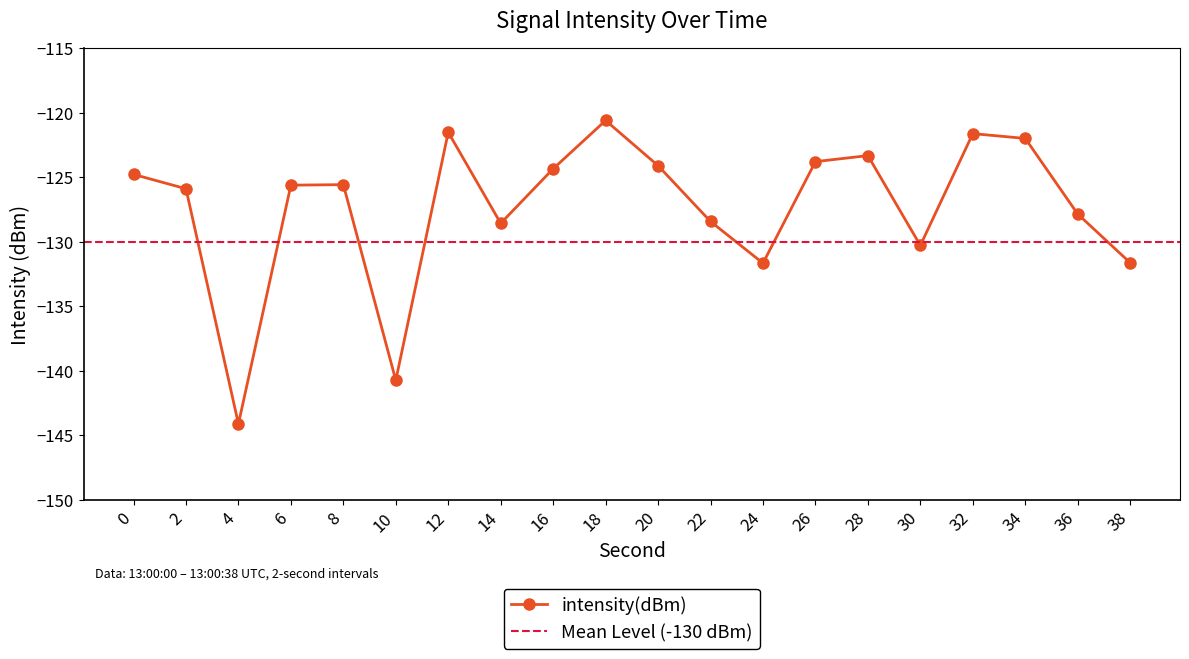

Reading left to right, what are all the values shown in this chart?

-124.8	-125.9	-144.1	-125.6	-125.6	-140.7	-121.5	-128.6	-124.3	-120.6	-124.1	-128.4	-131.6	-123.8	-123.3	-130.3	-121.6	-122.0	-127.8	-131.6